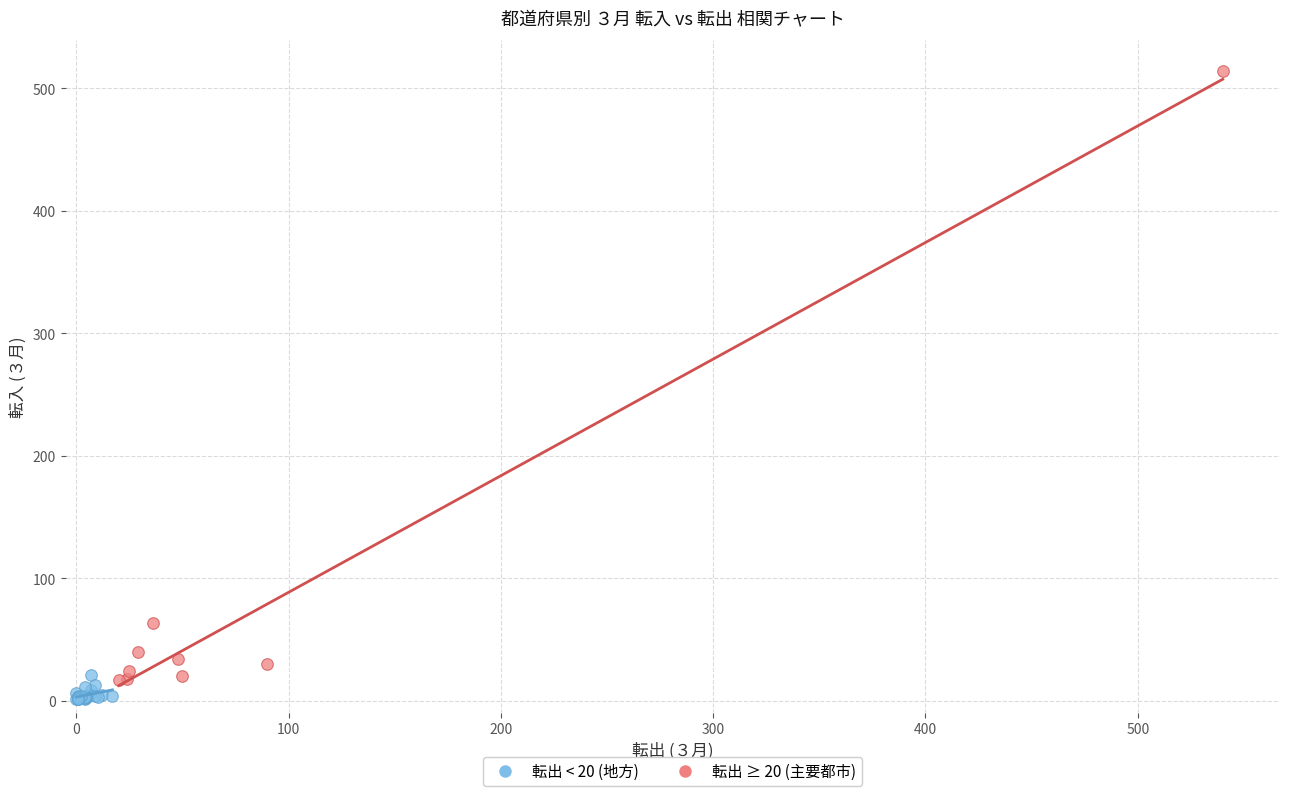

Which series contains the highest Y value?

転出 ≥ 20 (主要都市)